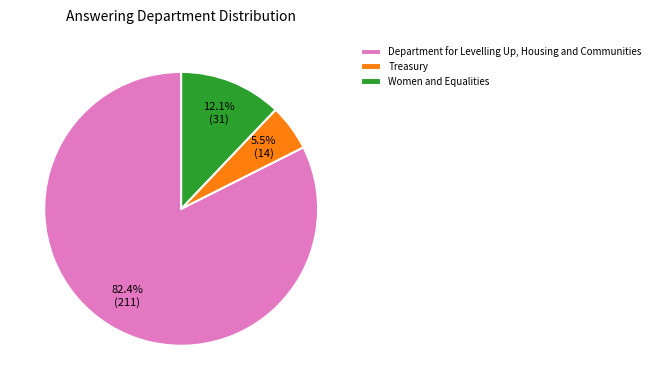

What percentage do Treasury and Women and Equalities together represent?

17.6%